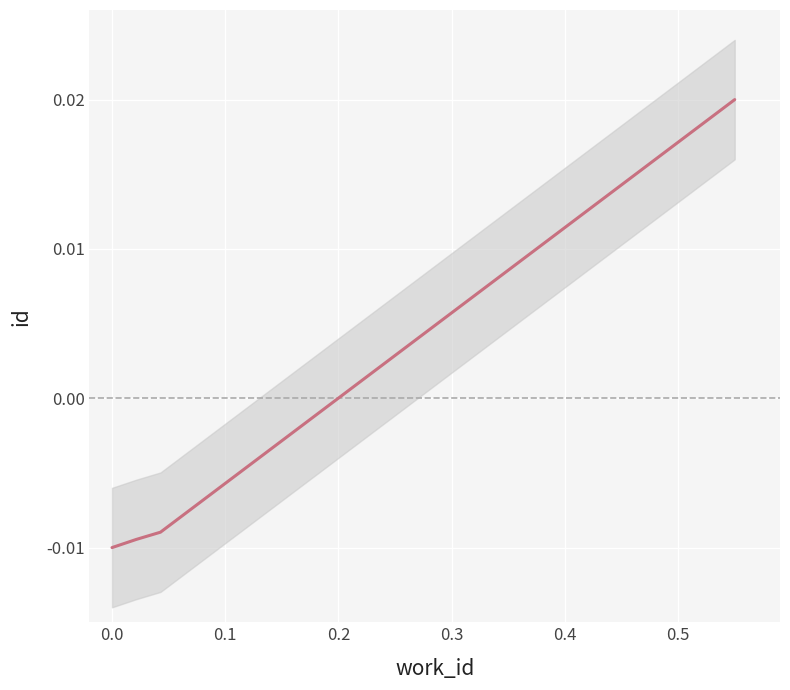

How many negative values are there?

3